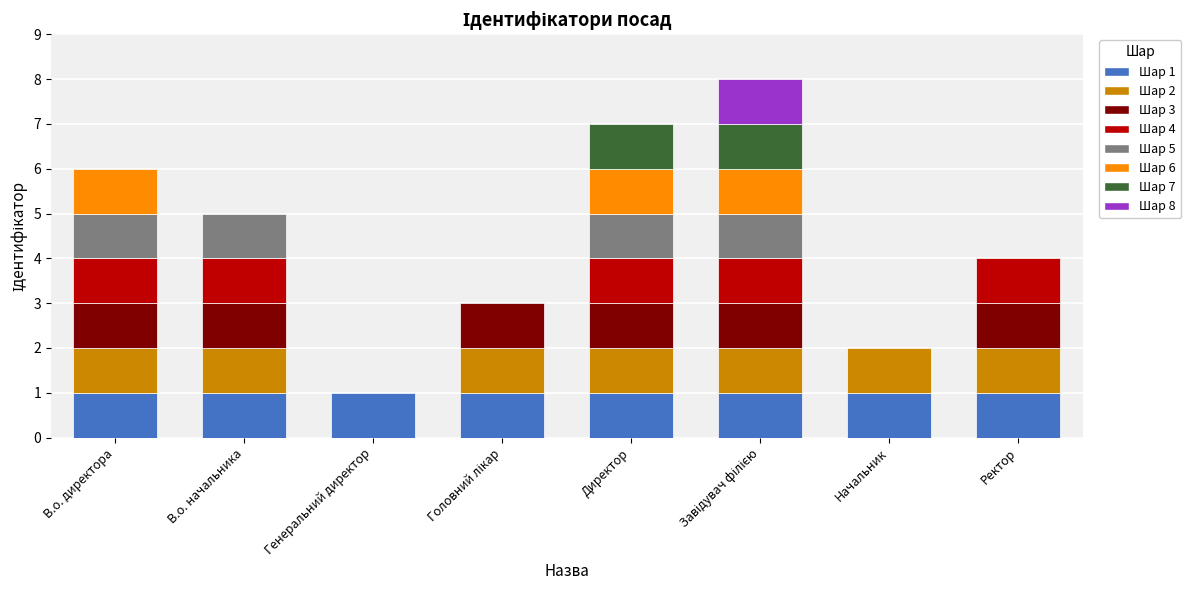

Count the number of categories in the chart.

8